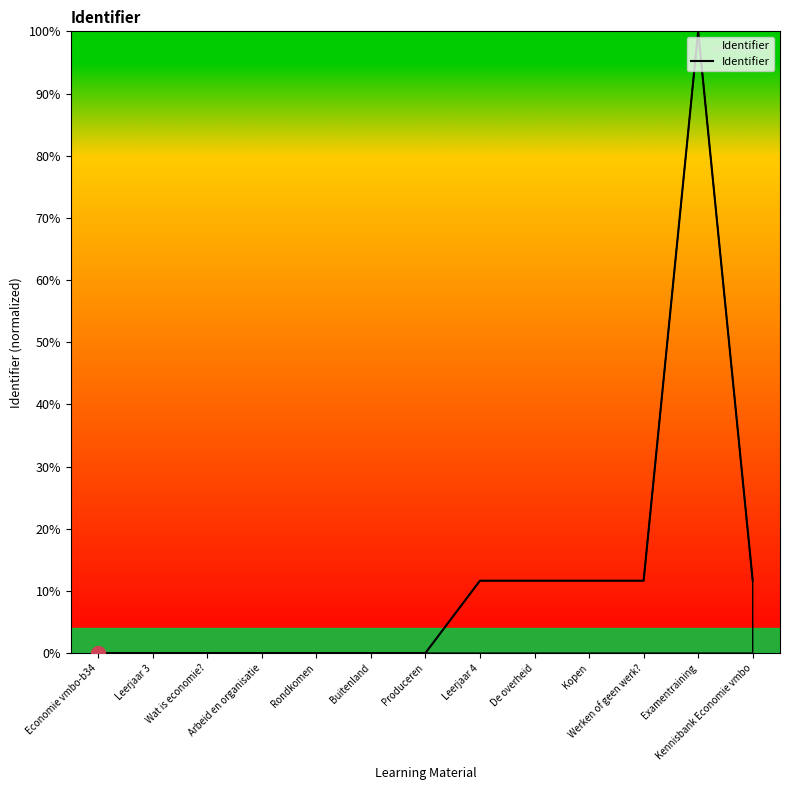

How many lines are shown in the chart?

1